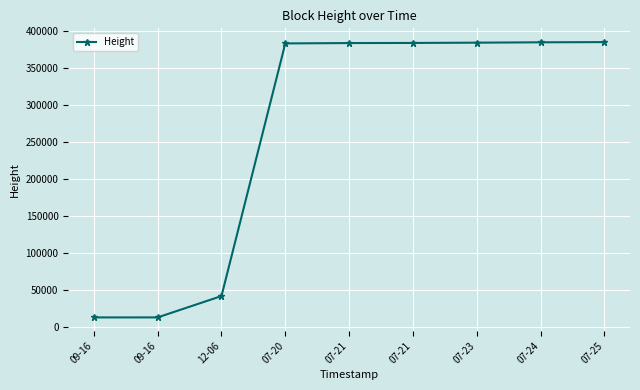

How many categories are shown in the chart?

9